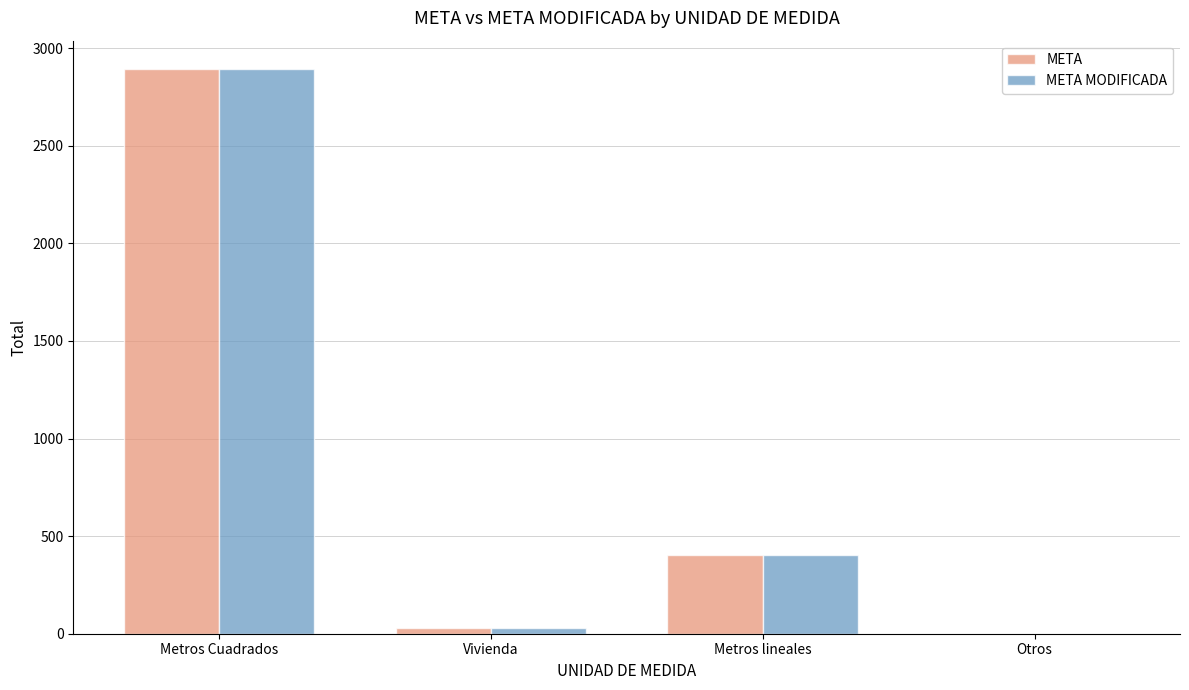

At which label is META MODIFICADA closest to 1447?

Metros lineales